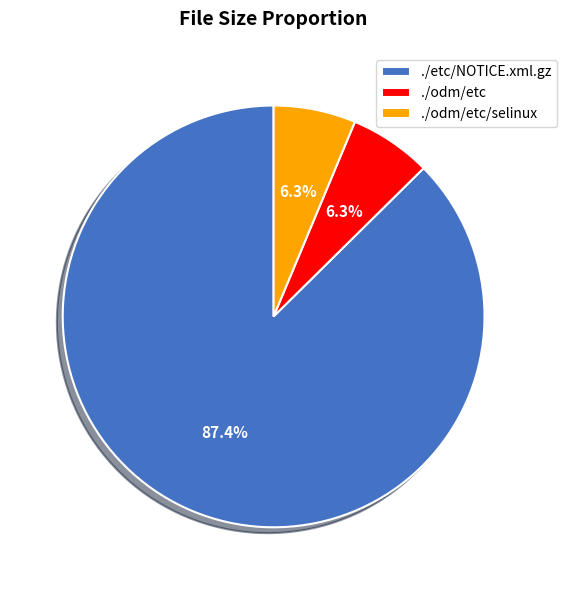

True or false: ./etc/NOTICE.xml.gz accounts for 79% of the total.

False